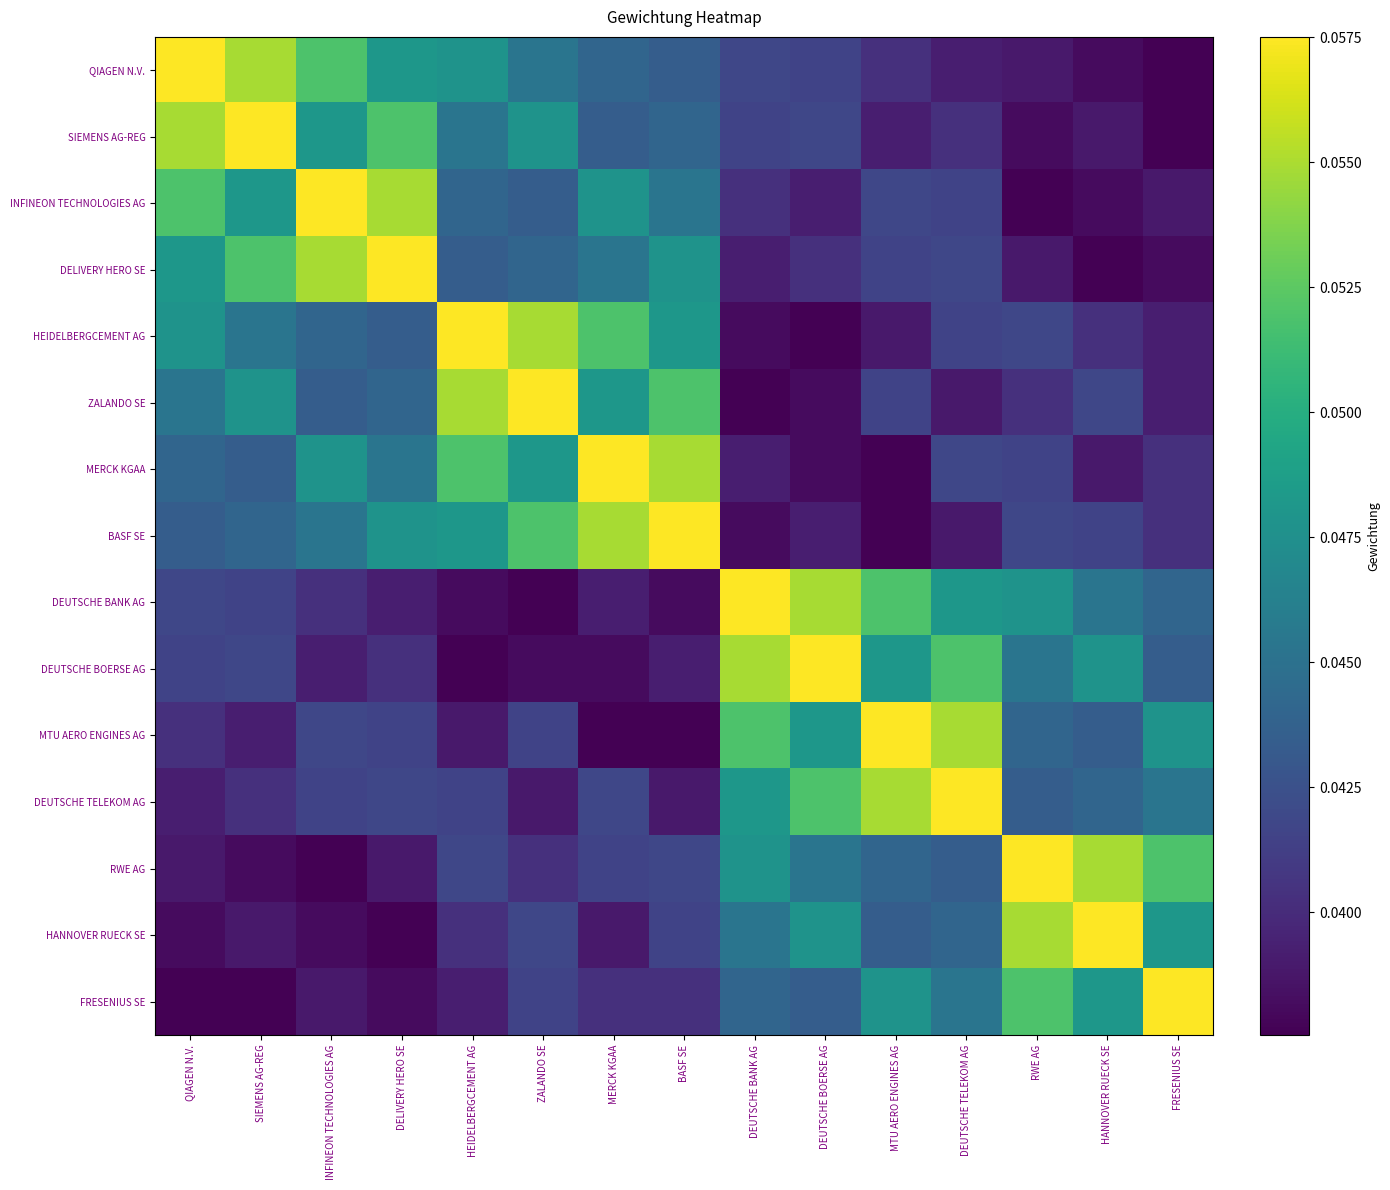

Reading left to right, what are all the values shown in this chart?

QIAGEN N.V.: QIAGEN N.V.=0.1	SIEMENS AG-REG=0.1	INFINEON TECHNOLOGIES AG=0.1	DELIVERY HERO SE=0.0	HEIDELBERGCEMENT AG=0.0	ZALANDO SE=0.0	MERCK KGAA=0.0	BASF SE=0.0	DEUTSCHE BANK AG=0.0	DEUTSCHE BOERSE AG=0.0	MTU AERO ENGINES AG=0.0	DEUTSCHE TELEKOM AG=0.0	RWE AG=0.0	HANNOVER RUECK SE=0.0	FRESENIUS SE=0.0
SIEMENS AG-REG: QIAGEN N.V.=0.1	SIEMENS AG-REG=0.1	INFINEON TECHNOLOGIES AG=0.0	DELIVERY HERO SE=0.1	HEIDELBERGCEMENT AG=0.0	ZALANDO SE=0.0	MERCK KGAA=0.0	BASF SE=0.0	DEUTSCHE BANK AG=0.0	DEUTSCHE BOERSE AG=0.0	MTU AERO ENGINES AG=0.0	DEUTSCHE TELEKOM AG=0.0	RWE AG=0.0	HANNOVER RUECK SE=0.0	FRESENIUS SE=0.0
INFINEON TECHNOLOGIES AG: QIAGEN N.V.=0.1	SIEMENS AG-REG=0.0	INFINEON TECHNOLOGIES AG=0.1	DELIVERY HERO SE=0.1	HEIDELBERGCEMENT AG=0.0	ZALANDO SE=0.0	MERCK KGAA=0.0	BASF SE=0.0	DEUTSCHE BANK AG=0.0	DEUTSCHE BOERSE AG=0.0	MTU AERO ENGINES AG=0.0	DEUTSCHE TELEKOM AG=0.0	RWE AG=0.0	HANNOVER RUECK SE=0.0	FRESENIUS SE=0.0
DELIVERY HERO SE: QIAGEN N.V.=0.0	SIEMENS AG-REG=0.1	INFINEON TECHNOLOGIES AG=0.1	DELIVERY HERO SE=0.1	HEIDELBERGCEMENT AG=0.0	ZALANDO SE=0.0	MERCK KGAA=0.0	BASF SE=0.0	DEUTSCHE BANK AG=0.0	DEUTSCHE BOERSE AG=0.0	MTU AERO ENGINES AG=0.0	DEUTSCHE TELEKOM AG=0.0	RWE AG=0.0	HANNOVER RUECK SE=0.0	FRESENIUS SE=0.0
HEIDELBERGCEMENT AG: QIAGEN N.V.=0.0	SIEMENS AG-REG=0.0	INFINEON TECHNOLOGIES AG=0.0	DELIVERY HERO SE=0.0	HEIDELBERGCEMENT AG=0.1	ZALANDO SE=0.1	MERCK KGAA=0.1	BASF SE=0.0	DEUTSCHE BANK AG=0.0	DEUTSCHE BOERSE AG=0.0	MTU AERO ENGINES AG=0.0	DEUTSCHE TELEKOM AG=0.0	RWE AG=0.0	HANNOVER RUECK SE=0.0	FRESENIUS SE=0.0
ZALANDO SE: QIAGEN N.V.=0.0	SIEMENS AG-REG=0.0	INFINEON TECHNOLOGIES AG=0.0	DELIVERY HERO SE=0.0	HEIDELBERGCEMENT AG=0.1	ZALANDO SE=0.1	MERCK KGAA=0.0	BASF SE=0.1	DEUTSCHE BANK AG=0.0	DEUTSCHE BOERSE AG=0.0	MTU AERO ENGINES AG=0.0	DEUTSCHE TELEKOM AG=0.0	RWE AG=0.0	HANNOVER RUECK SE=0.0	FRESENIUS SE=0.0
MERCK KGAA: QIAGEN N.V.=0.0	SIEMENS AG-REG=0.0	INFINEON TECHNOLOGIES AG=0.0	DELIVERY HERO SE=0.0	HEIDELBERGCEMENT AG=0.1	ZALANDO SE=0.0	MERCK KGAA=0.1	BASF SE=0.1	DEUTSCHE BANK AG=0.0	DEUTSCHE BOERSE AG=0.0	MTU AERO ENGINES AG=0.0	DEUTSCHE TELEKOM AG=0.0	RWE AG=0.0	HANNOVER RUECK SE=0.0	FRESENIUS SE=0.0
BASF SE: QIAGEN N.V.=0.0	SIEMENS AG-REG=0.0	INFINEON TECHNOLOGIES AG=0.0	DELIVERY HERO SE=0.0	HEIDELBERGCEMENT AG=0.0	ZALANDO SE=0.1	MERCK KGAA=0.1	BASF SE=0.1	DEUTSCHE BANK AG=0.0	DEUTSCHE BOERSE AG=0.0	MTU AERO ENGINES AG=0.0	DEUTSCHE TELEKOM AG=0.0	RWE AG=0.0	HANNOVER RUECK SE=0.0	FRESENIUS SE=0.0
DEUTSCHE BANK AG: QIAGEN N.V.=0.0	SIEMENS AG-REG=0.0	INFINEON TECHNOLOGIES AG=0.0	DELIVERY HERO SE=0.0	HEIDELBERGCEMENT AG=0.0	ZALANDO SE=0.0	MERCK KGAA=0.0	BASF SE=0.0	DEUTSCHE BANK AG=0.1	DEUTSCHE BOERSE AG=0.1	MTU AERO ENGINES AG=0.1	DEUTSCHE TELEKOM AG=0.0	RWE AG=0.0	HANNOVER RUECK SE=0.0	FRESENIUS SE=0.0
DEUTSCHE BOERSE AG: QIAGEN N.V.=0.0	SIEMENS AG-REG=0.0	INFINEON TECHNOLOGIES AG=0.0	DELIVERY HERO SE=0.0	HEIDELBERGCEMENT AG=0.0	ZALANDO SE=0.0	MERCK KGAA=0.0	BASF SE=0.0	DEUTSCHE BANK AG=0.1	DEUTSCHE BOERSE AG=0.1	MTU AERO ENGINES AG=0.0	DEUTSCHE TELEKOM AG=0.1	RWE AG=0.0	HANNOVER RUECK SE=0.0	FRESENIUS SE=0.0
MTU AERO ENGINES AG: QIAGEN N.V.=0.0	SIEMENS AG-REG=0.0	INFINEON TECHNOLOGIES AG=0.0	DELIVERY HERO SE=0.0	HEIDELBERGCEMENT AG=0.0	ZALANDO SE=0.0	MERCK KGAA=0.0	BASF SE=0.0	DEUTSCHE BANK AG=0.1	DEUTSCHE BOERSE AG=0.0	MTU AERO ENGINES AG=0.1	DEUTSCHE TELEKOM AG=0.1	RWE AG=0.0	HANNOVER RUECK SE=0.0	FRESENIUS SE=0.0
DEUTSCHE TELEKOM AG: QIAGEN N.V.=0.0	SIEMENS AG-REG=0.0	INFINEON TECHNOLOGIES AG=0.0	DELIVERY HERO SE=0.0	HEIDELBERGCEMENT AG=0.0	ZALANDO SE=0.0	MERCK KGAA=0.0	BASF SE=0.0	DEUTSCHE BANK AG=0.0	DEUTSCHE BOERSE AG=0.1	MTU AERO ENGINES AG=0.1	DEUTSCHE TELEKOM AG=0.1	RWE AG=0.0	HANNOVER RUECK SE=0.0	FRESENIUS SE=0.0
RWE AG: QIAGEN N.V.=0.0	SIEMENS AG-REG=0.0	INFINEON TECHNOLOGIES AG=0.0	DELIVERY HERO SE=0.0	HEIDELBERGCEMENT AG=0.0	ZALANDO SE=0.0	MERCK KGAA=0.0	BASF SE=0.0	DEUTSCHE BANK AG=0.0	DEUTSCHE BOERSE AG=0.0	MTU AERO ENGINES AG=0.0	DEUTSCHE TELEKOM AG=0.0	RWE AG=0.1	HANNOVER RUECK SE=0.1	FRESENIUS SE=0.1
HANNOVER RUECK SE: QIAGEN N.V.=0.0	SIEMENS AG-REG=0.0	INFINEON TECHNOLOGIES AG=0.0	DELIVERY HERO SE=0.0	HEIDELBERGCEMENT AG=0.0	ZALANDO SE=0.0	MERCK KGAA=0.0	BASF SE=0.0	DEUTSCHE BANK AG=0.0	DEUTSCHE BOERSE AG=0.0	MTU AERO ENGINES AG=0.0	DEUTSCHE TELEKOM AG=0.0	RWE AG=0.1	HANNOVER RUECK SE=0.1	FRESENIUS SE=0.0
FRESENIUS SE: QIAGEN N.V.=0.0	SIEMENS AG-REG=0.0	INFINEON TECHNOLOGIES AG=0.0	DELIVERY HERO SE=0.0	HEIDELBERGCEMENT AG=0.0	ZALANDO SE=0.0	MERCK KGAA=0.0	BASF SE=0.0	DEUTSCHE BANK AG=0.0	DEUTSCHE BOERSE AG=0.0	MTU AERO ENGINES AG=0.0	DEUTSCHE TELEKOM AG=0.0	RWE AG=0.1	HANNOVER RUECK SE=0.0	FRESENIUS SE=0.1